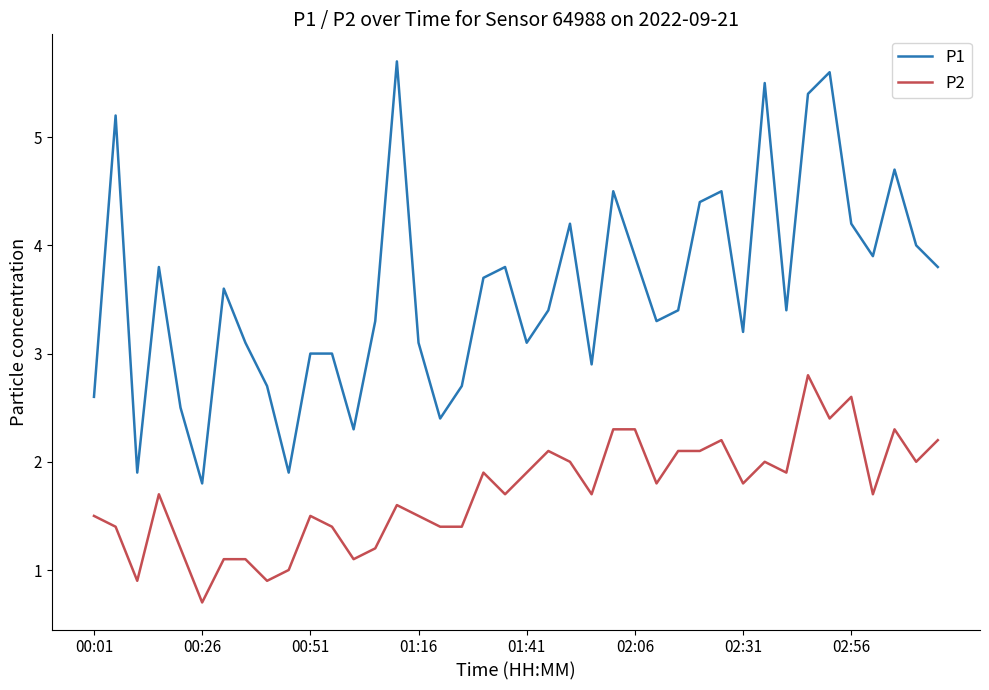

Which series has the widest spread of values?

P1